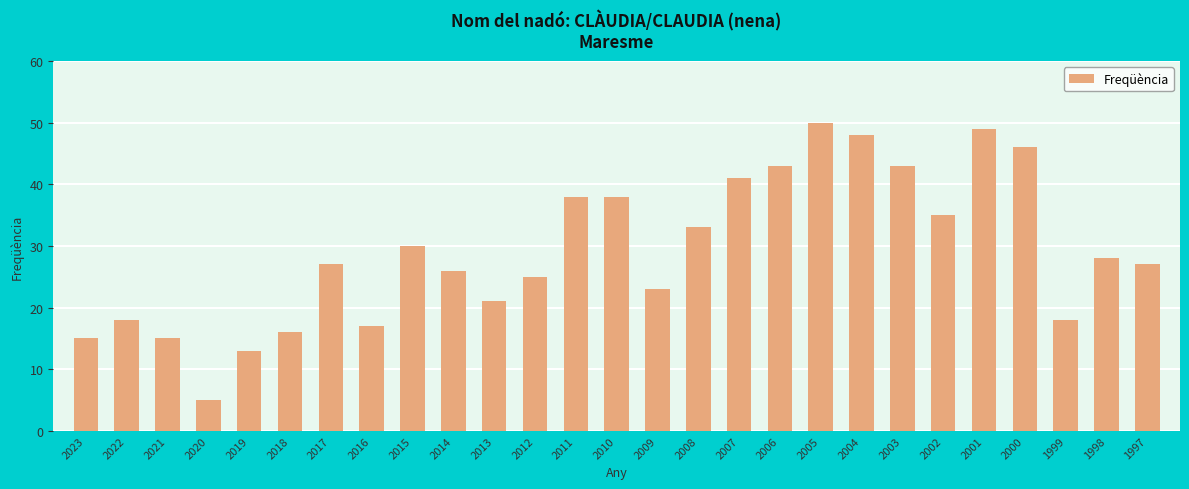

The chart shows a value of 23 at 2005. True or false?

False